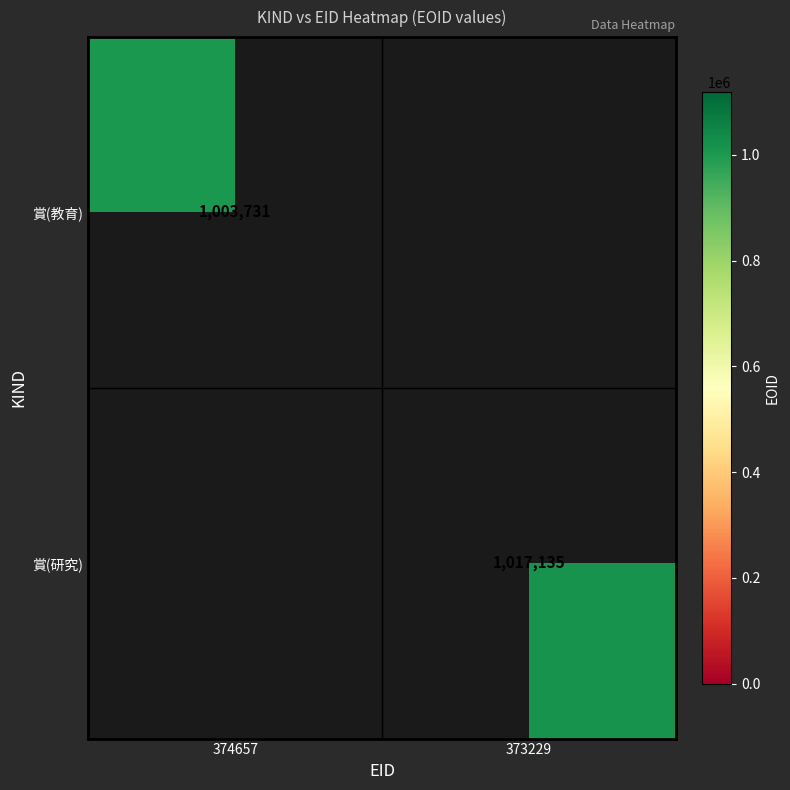

The 賞(教育) series shows 484703 at 374657. True or false?

False